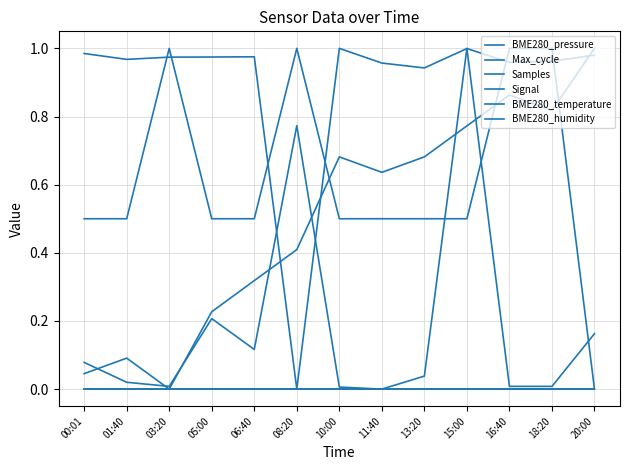

Does the chart have visible grid lines?

Yes